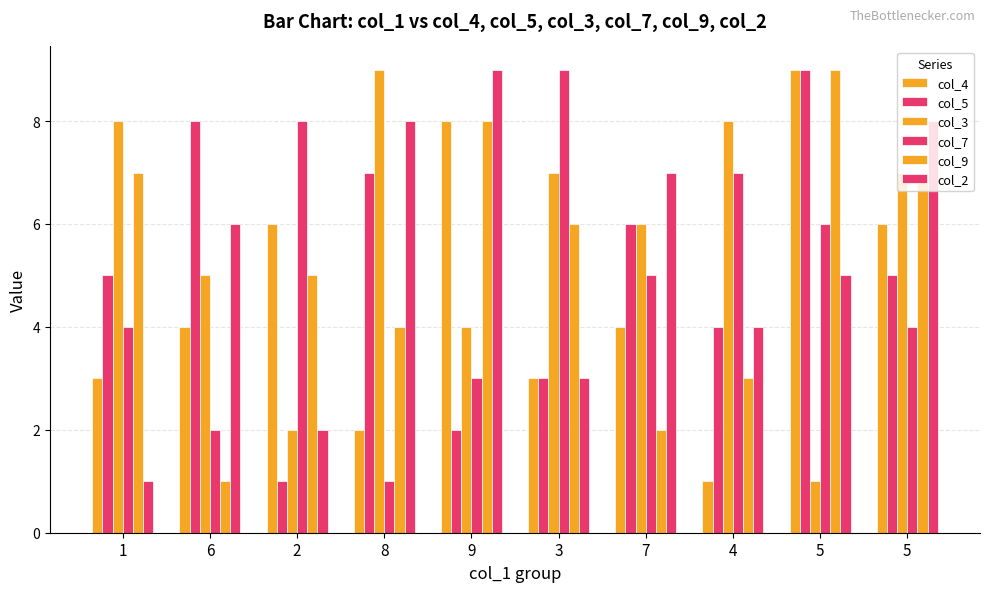

List the series in order of their peak value, lowest first.

col_4, col_5, col_3, col_7, col_9, col_2